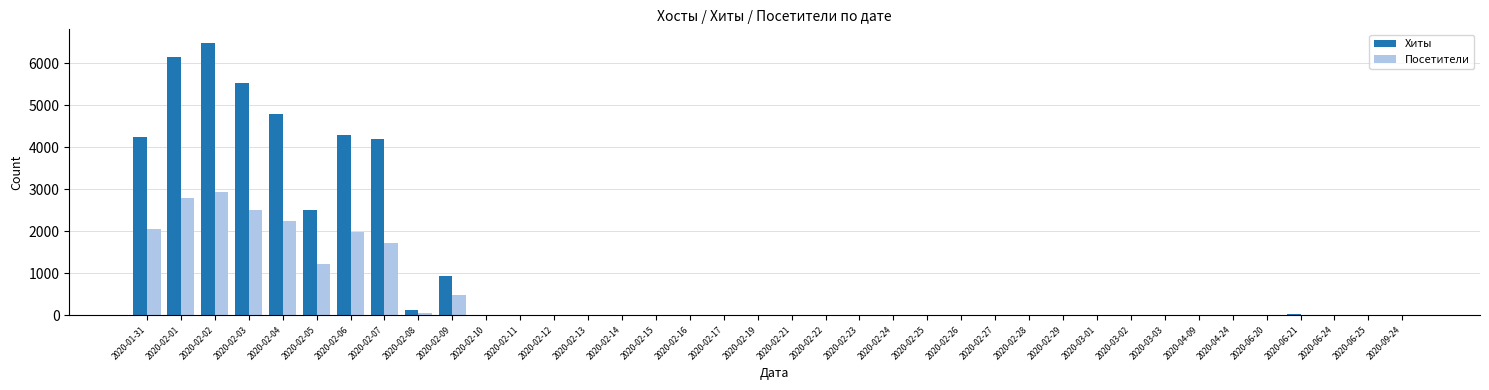

What is the sum of all Посетители values?

18017